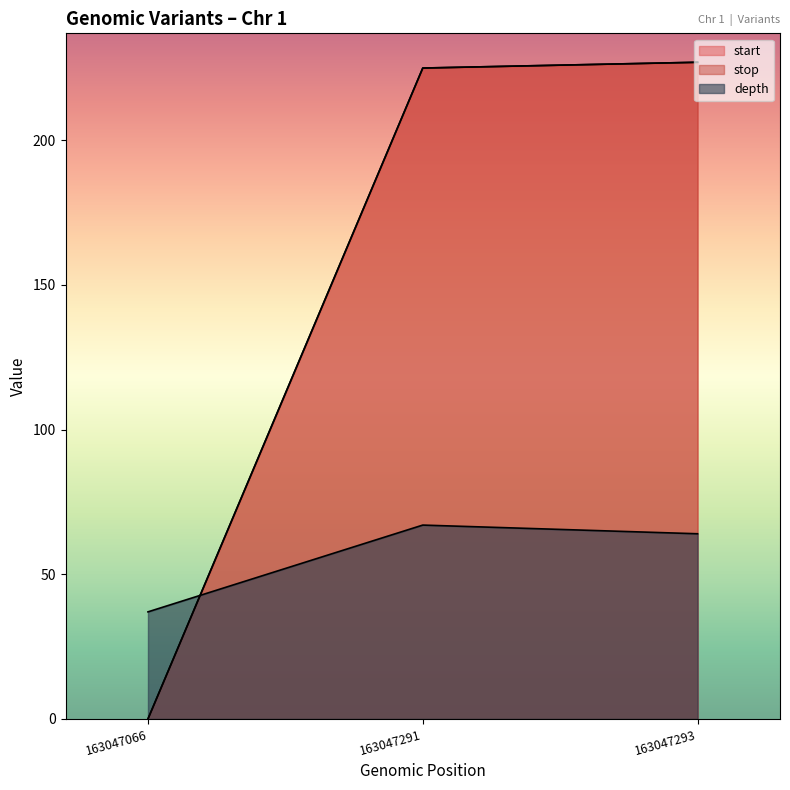

What is the difference between the maximum and minimum values in the stop series?

227